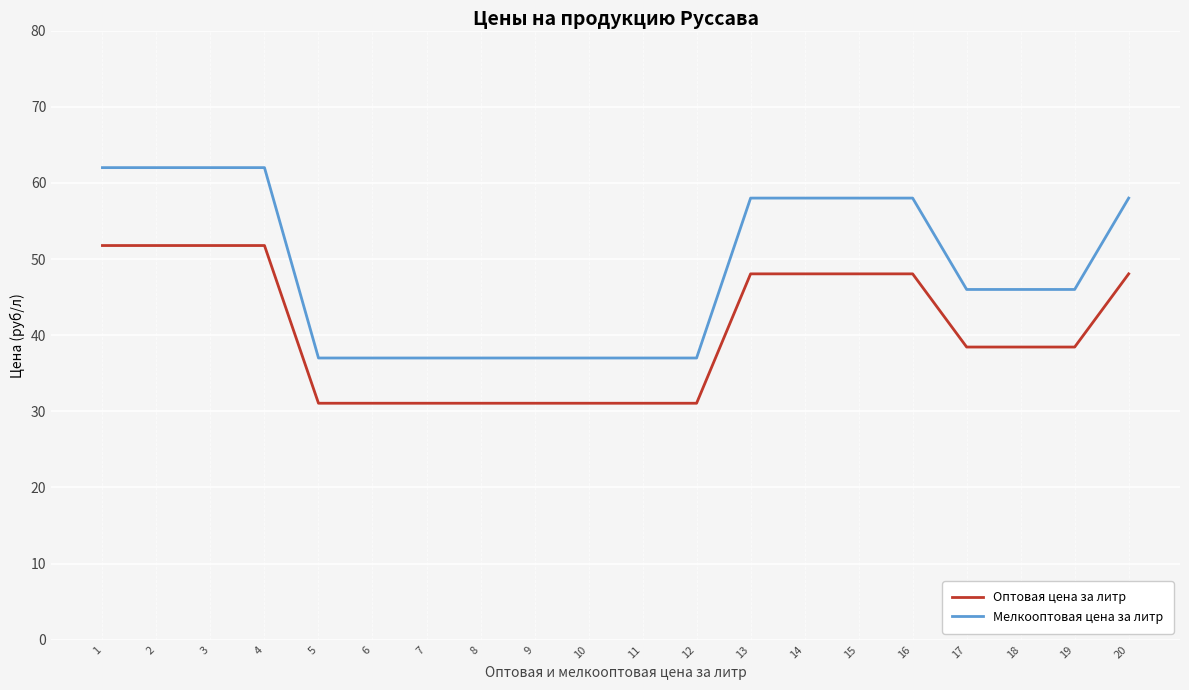

Does the chart display data point markers on the line(s)?

No